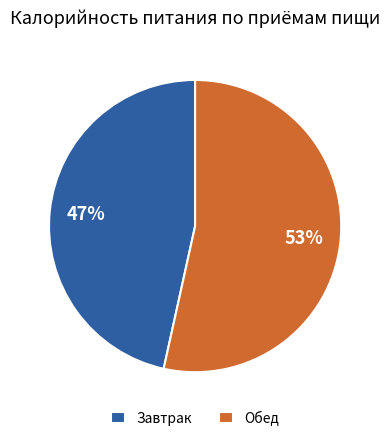

Is Завтрак the majority of the pie?

No